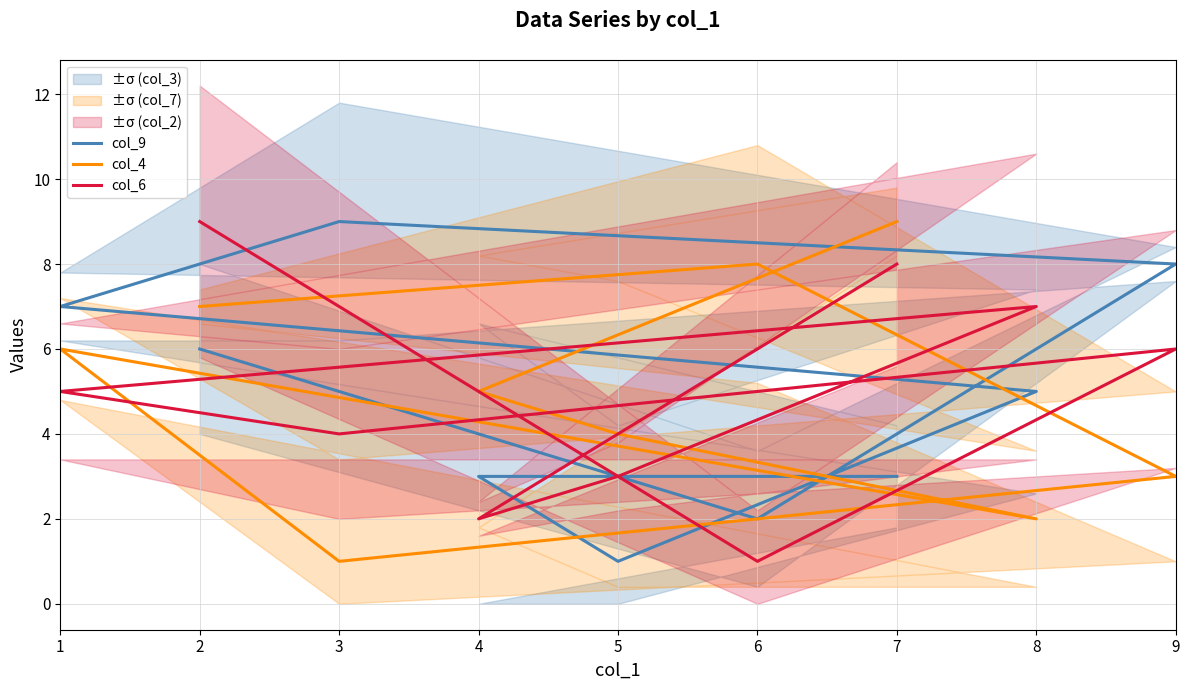

Is it true that col_6 equals 1 at 4?

False